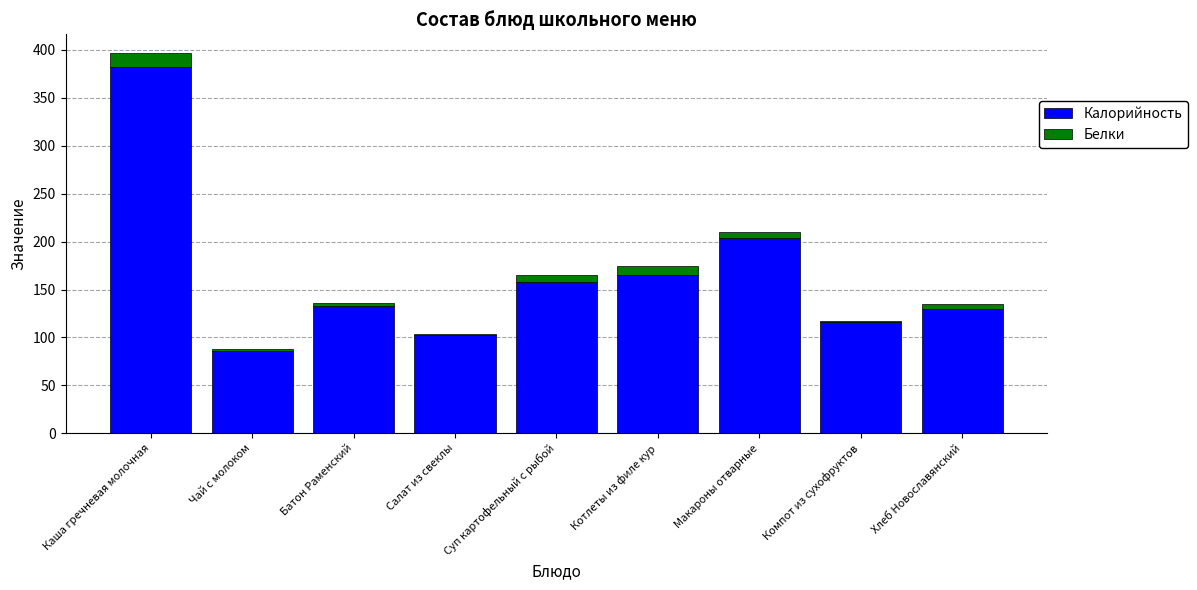

Is it true that Калорийность equals 86.0 at Чай с молоком?

True